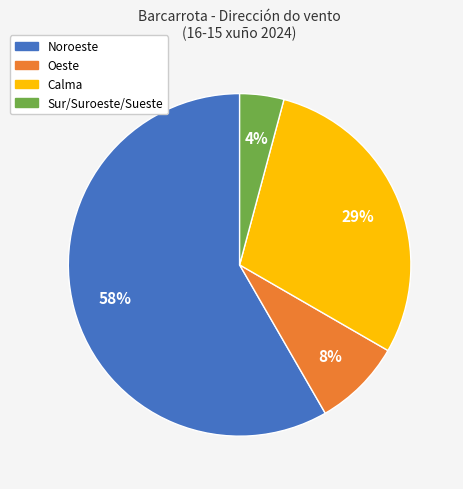

Which has a higher value, Calma or Oeste?

Calma